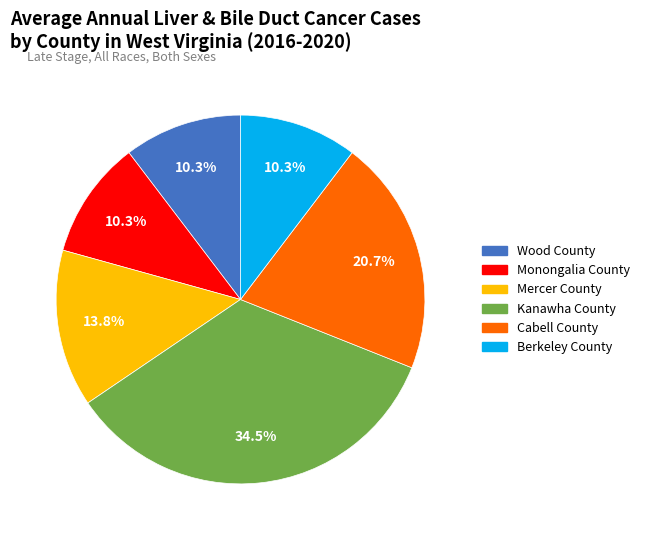

To the nearest percent, what is the combined percentage of Kanawha County and Cabell County?

55%